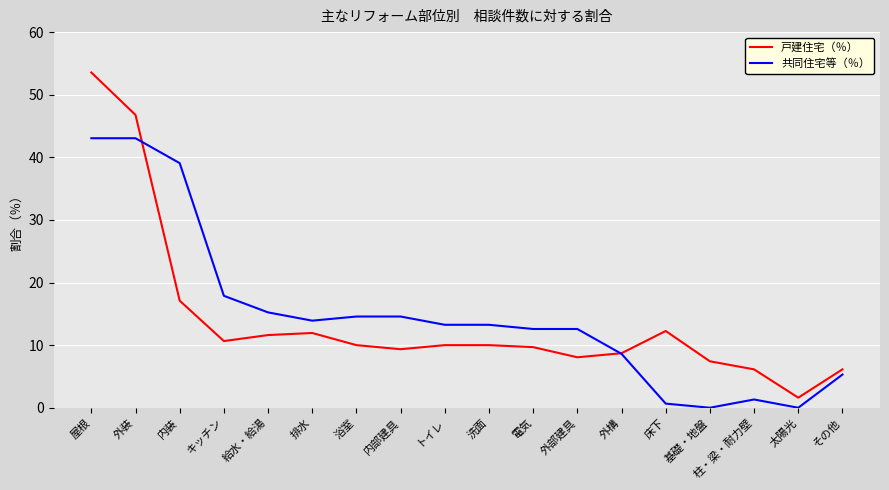

What position from the left is 柱・梁・耐力壁?

16